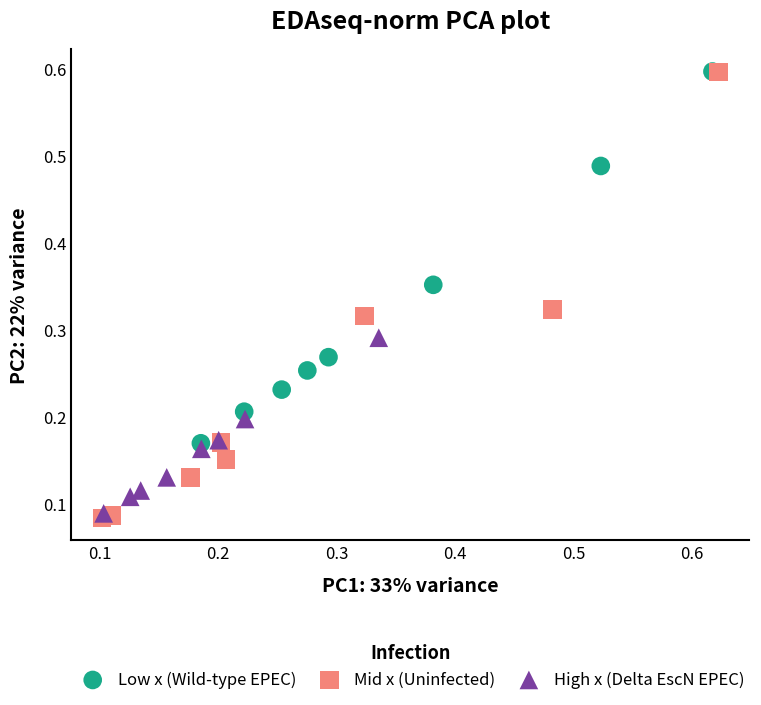

Which series has the largest Y range (max minus min)?

Mid x (Uninfected)